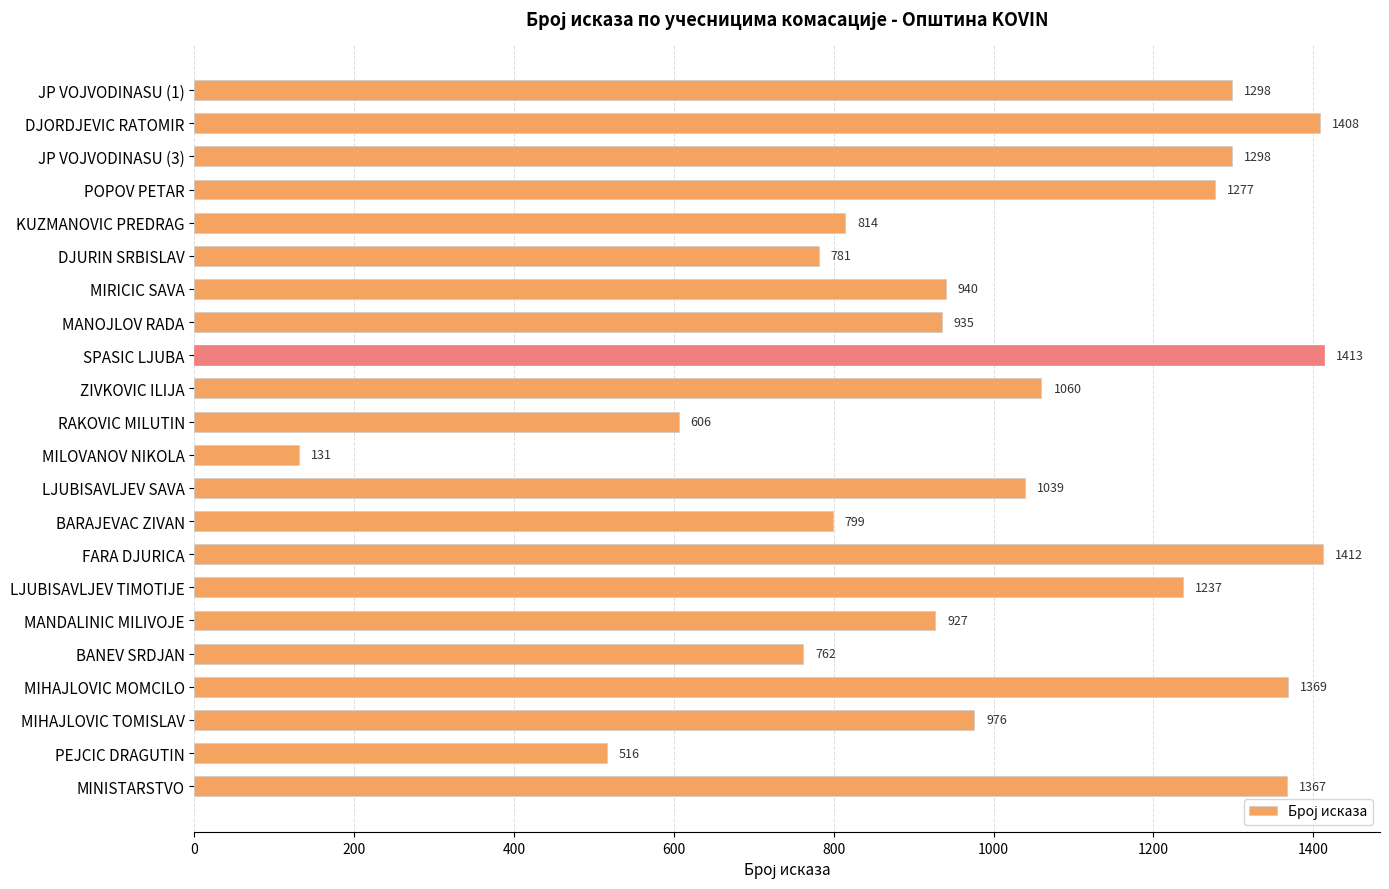

What is the smallest value displayed?

131